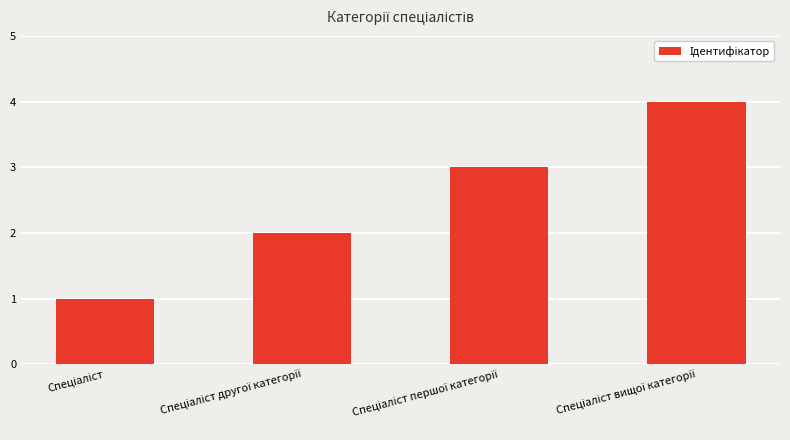

What is the sum of all values?

10